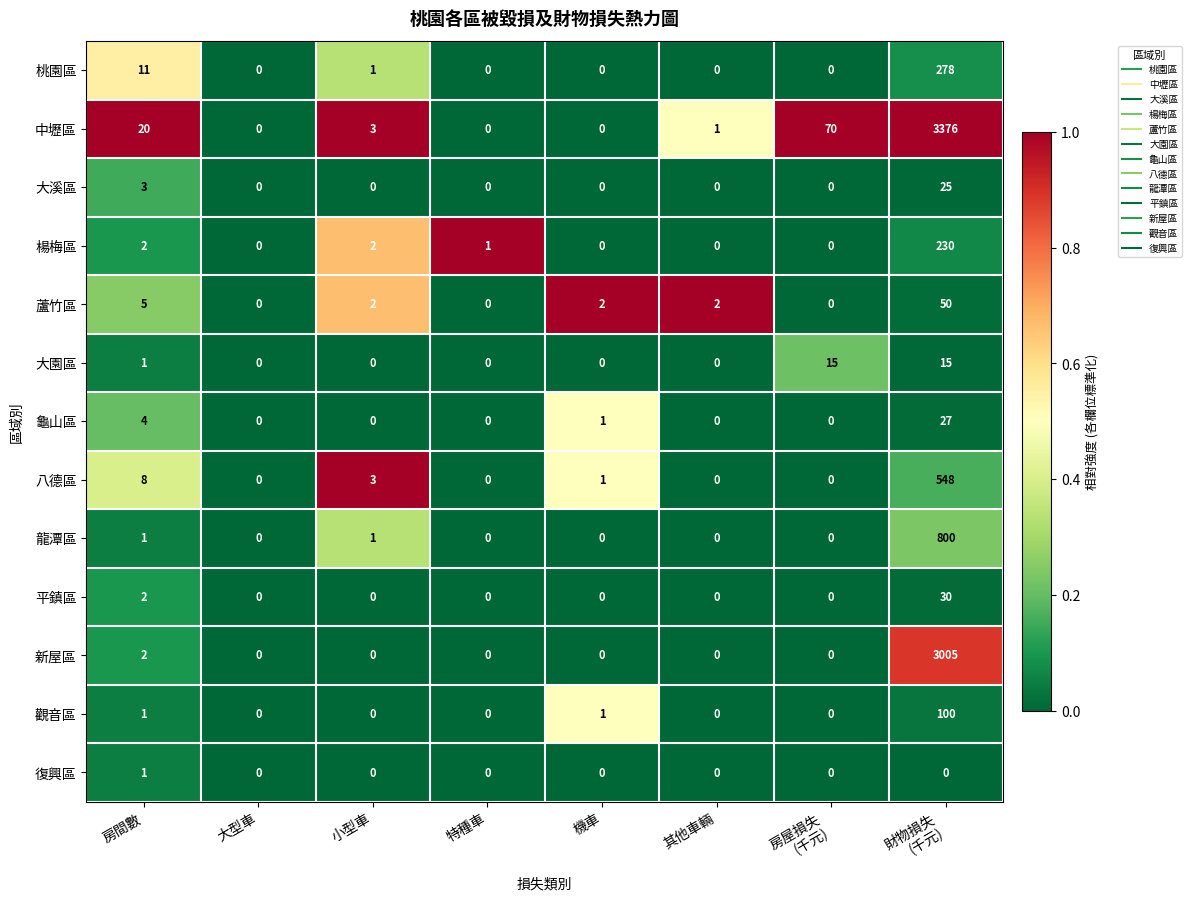

What is the maximum value shown in the chart?

3376